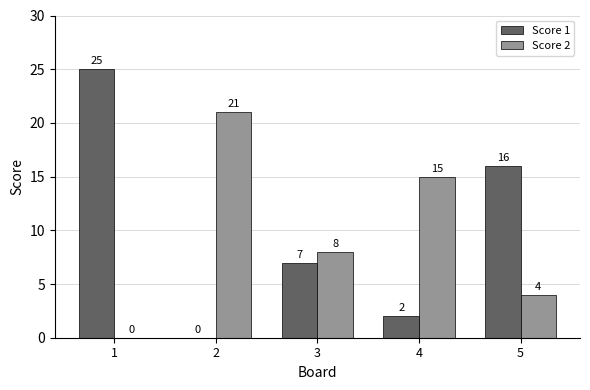

What is the total value across all series at 2?

21